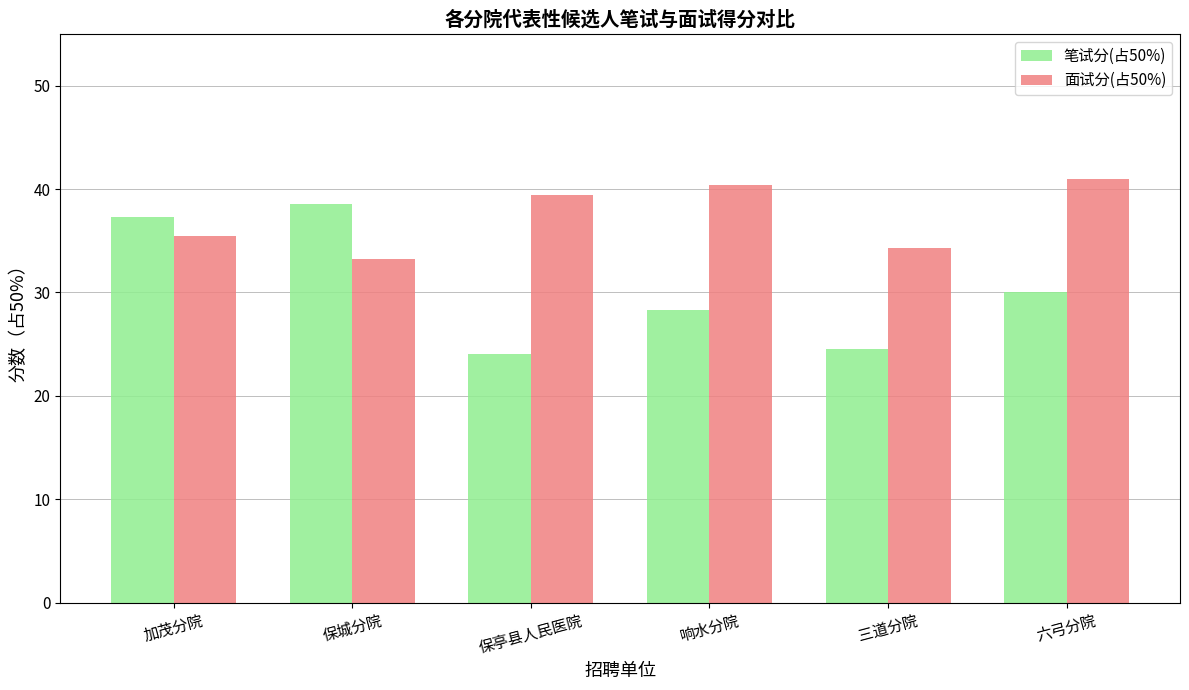

What position from the right is 三道分院?

2